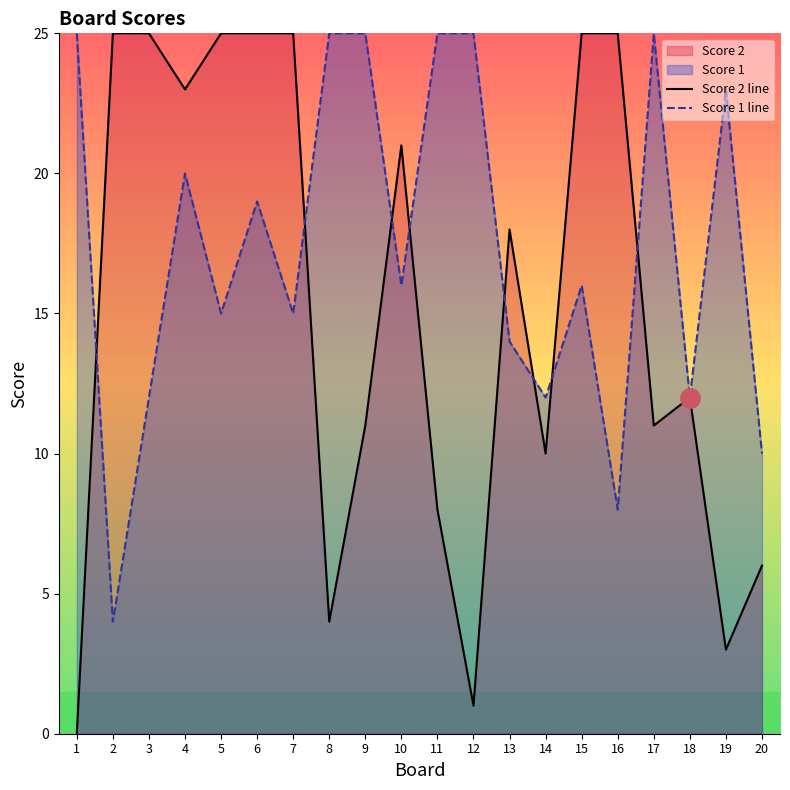

What is the spread (max minus min) of values at 8?

21